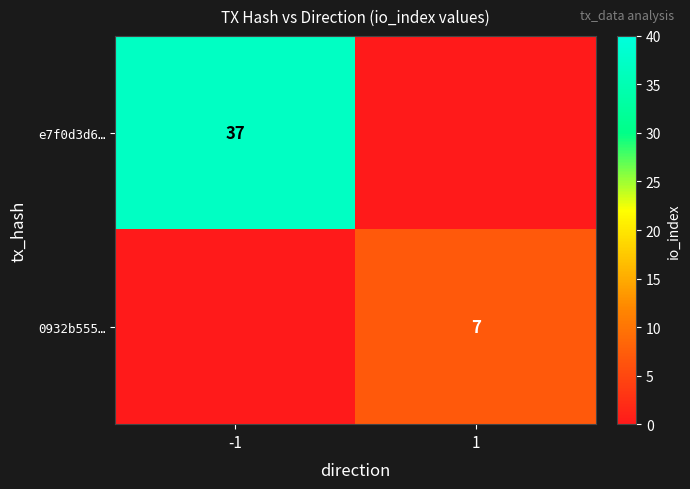

The value of e7f0d3d6… at -1 is 37. True or false?

True